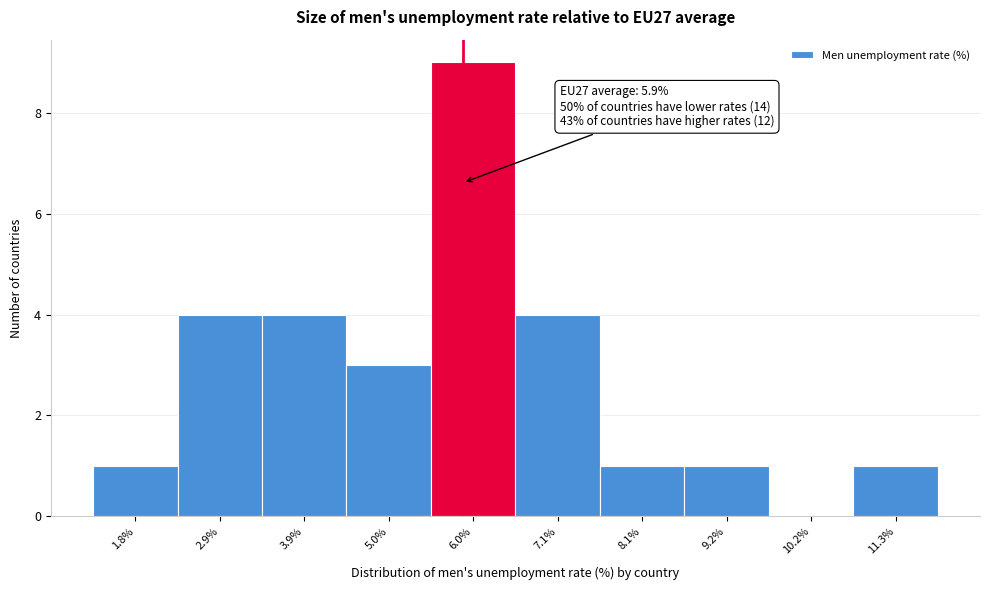

Over which range of the x-axis is the bar tallest?

5.50 to 6.55